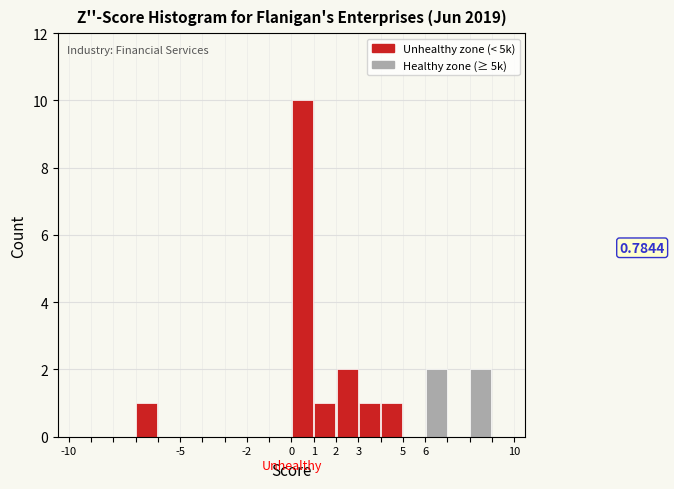

Over which range of the x-axis is the bar tallest?

0 to 1